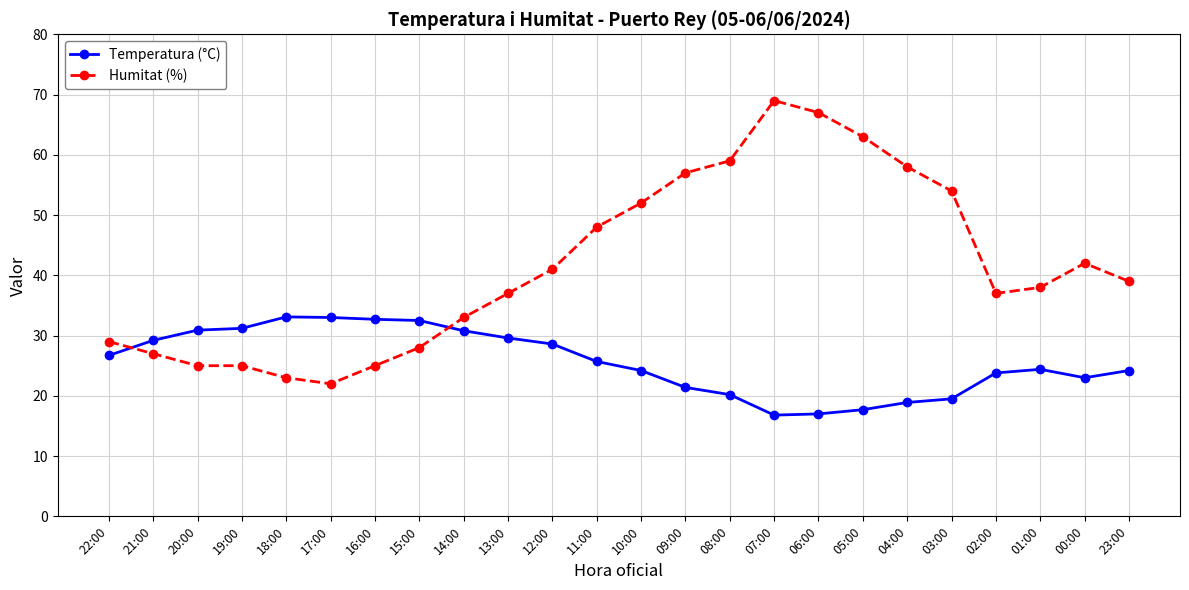

How many data points in Humitat (%) are less than 39?

12